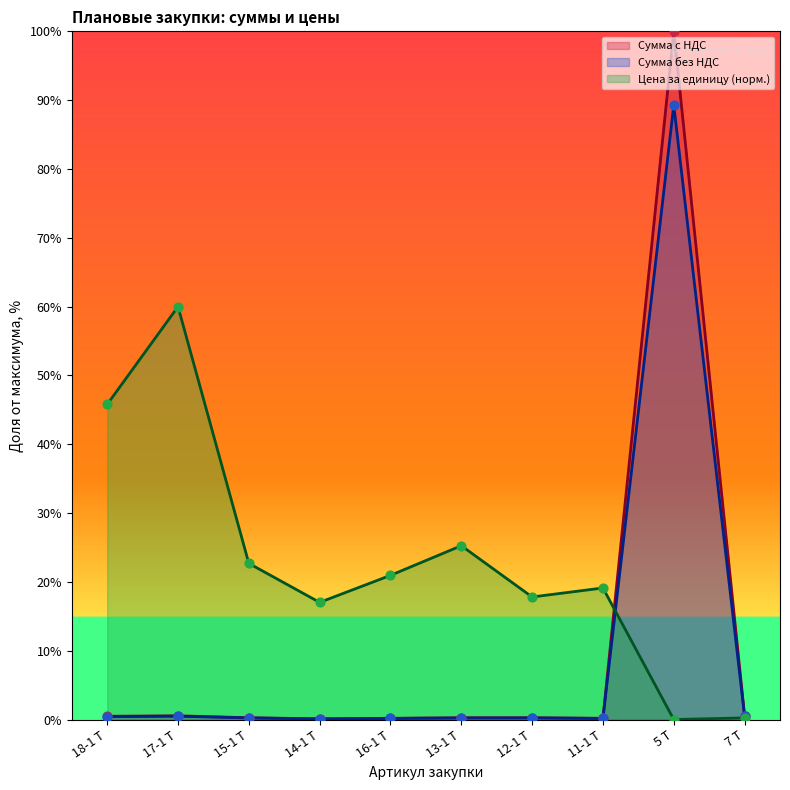

Which series has the largest range (max minus min)?

Сумма с НДС